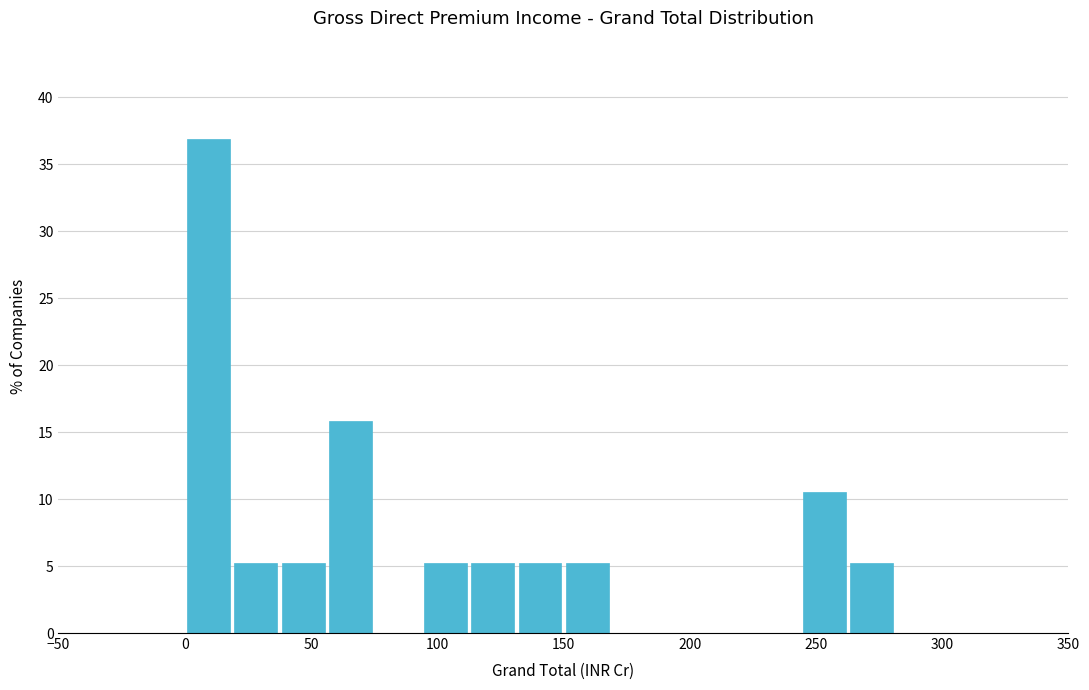

Read against the x-axis, roughly where is the centre of the tallest bar?

10